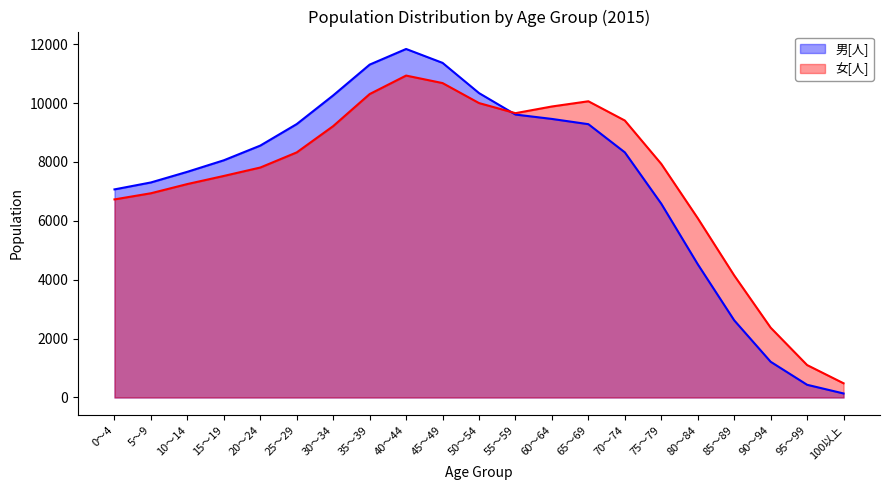

True or false: 女[人] and 男[人] intersect in this chart.

True